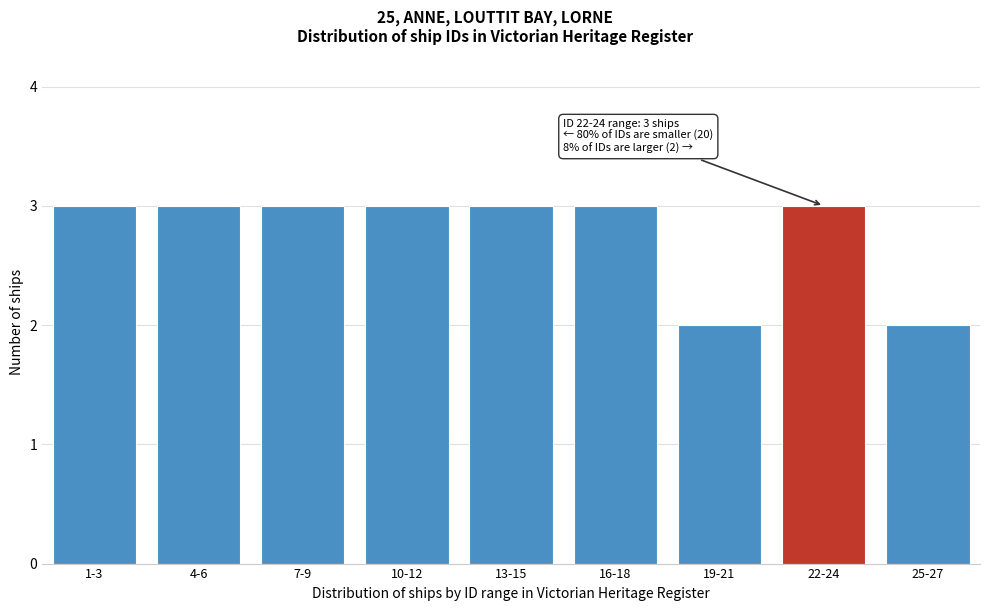

Reading left to right, extract all data points from this chart.

1-3=3	4-6=3	7-9=3	10-12=3	13-15=3	16-18=3	19-21=2	22-24=3	25-27=2